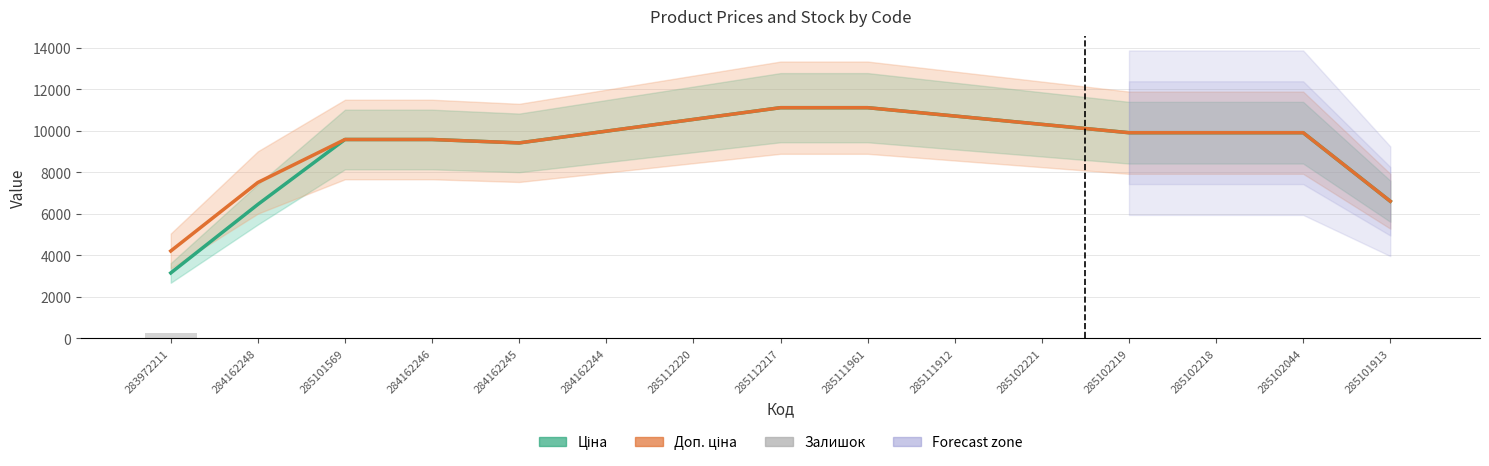

Are the bars horizontal?

No